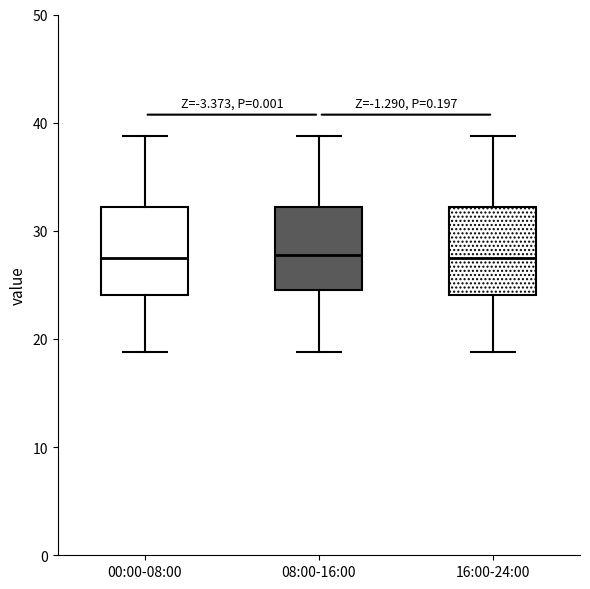

Reading left to right, read every box against the y-axis: the position of its median line, the range the box covers, and the ends of its whiskers. The values are not printed on the chart, so give them approximately, as read against the axis.

00:00-08:00: median 27, box 24 to 32, whiskers 19 to 39
08:00-16:00: median 28, box 25 to 32, whiskers 19 to 39
16:00-24:00: median 27, box 24 to 32, whiskers 19 to 39